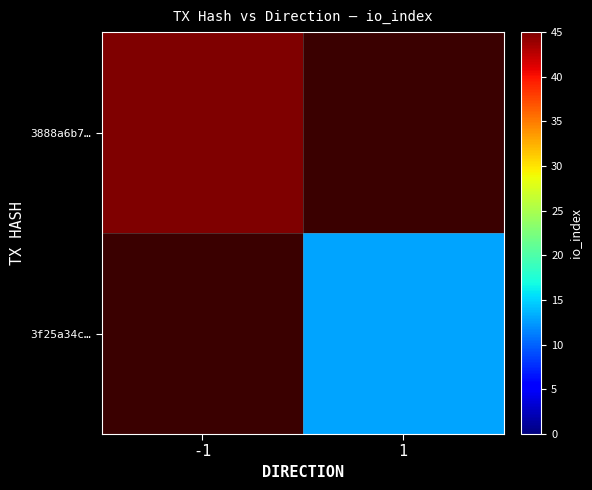

Which series has the largest range (max minus min)?

3888a6b7…